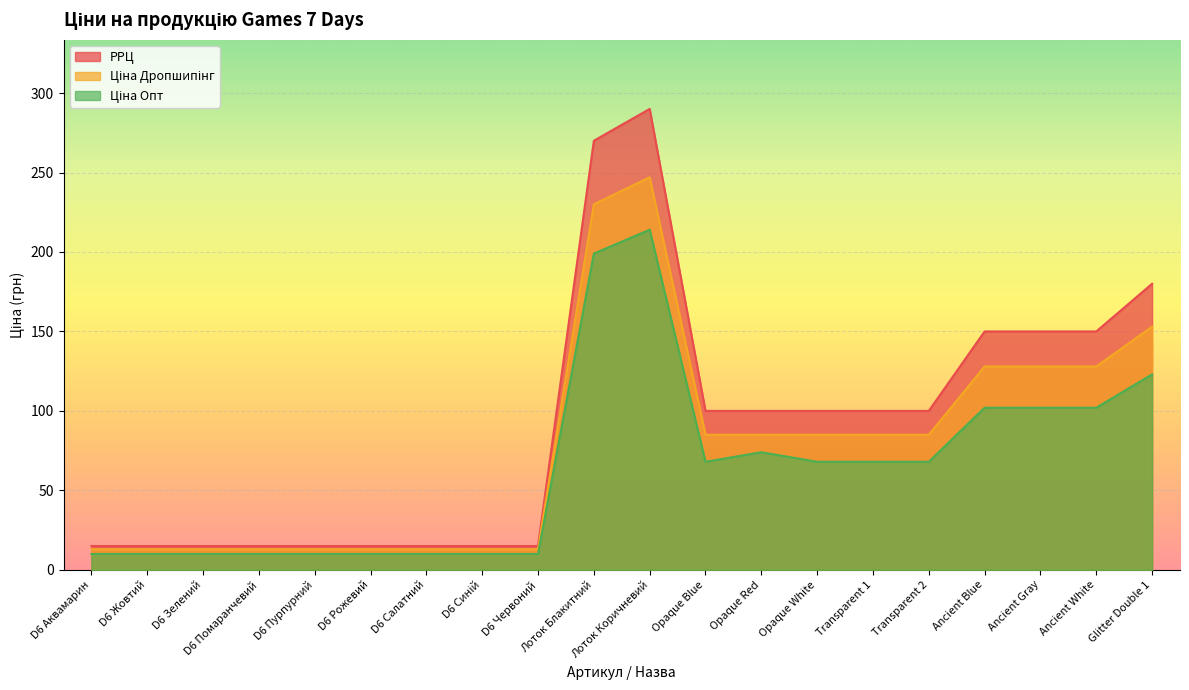

What is the smallest value displayed?

10